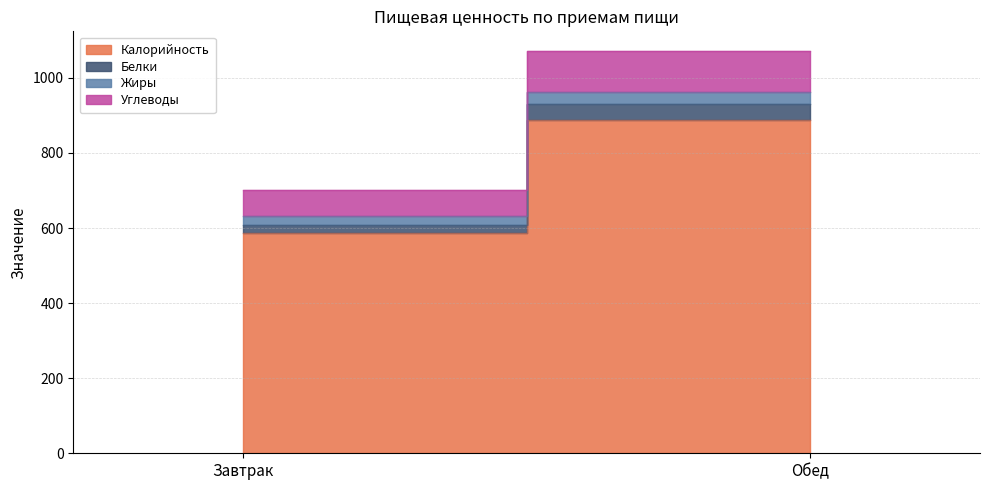

Which label corresponds to the largest value in the chart?

Обед